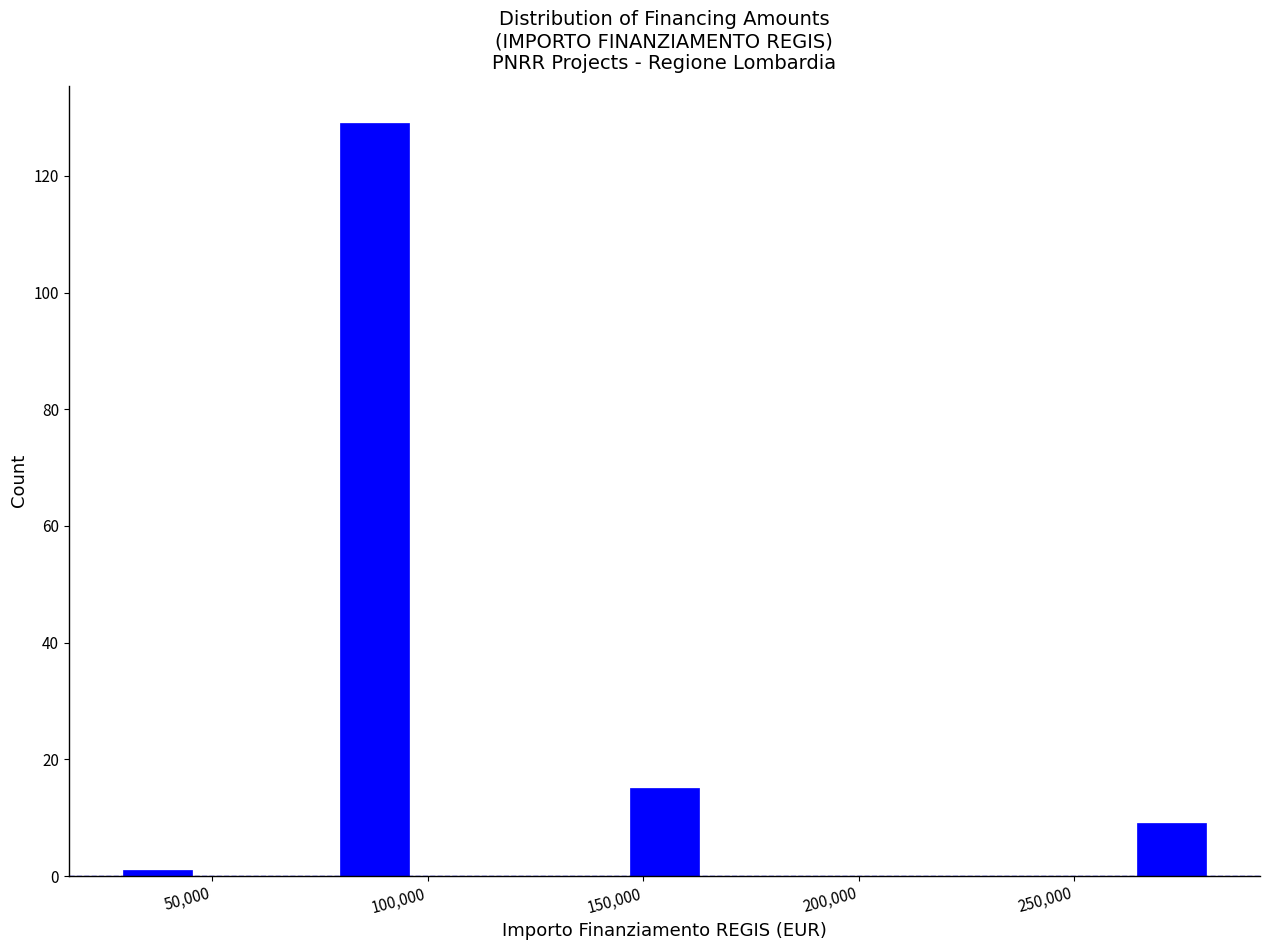

Around what value on the x-axis is the tallest bar? Give the approximate position of its centre, as read against the axis.

90000